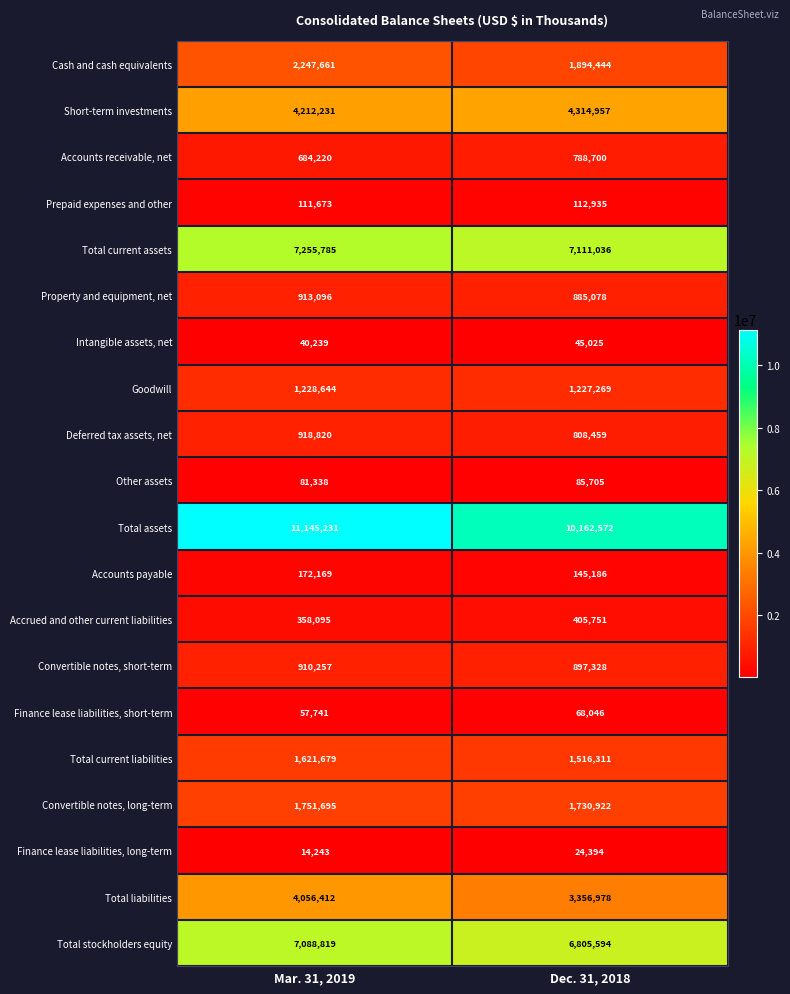

At which label is Goodwill closest to 1227956?

Dec. 31, 2018